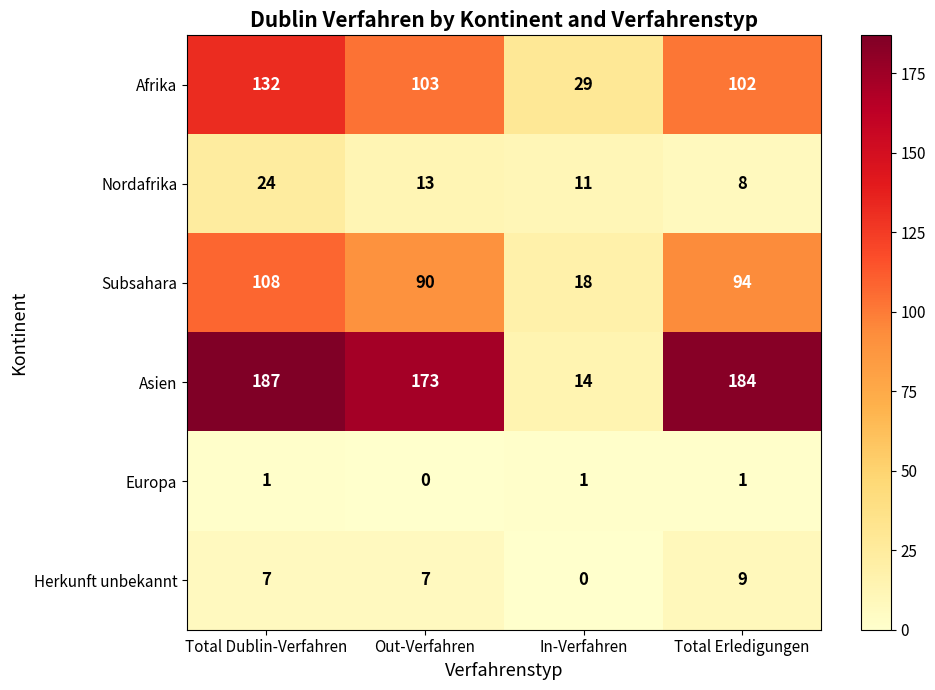

At which label does Nordafrika reach its minimum?

Total Erledigungen